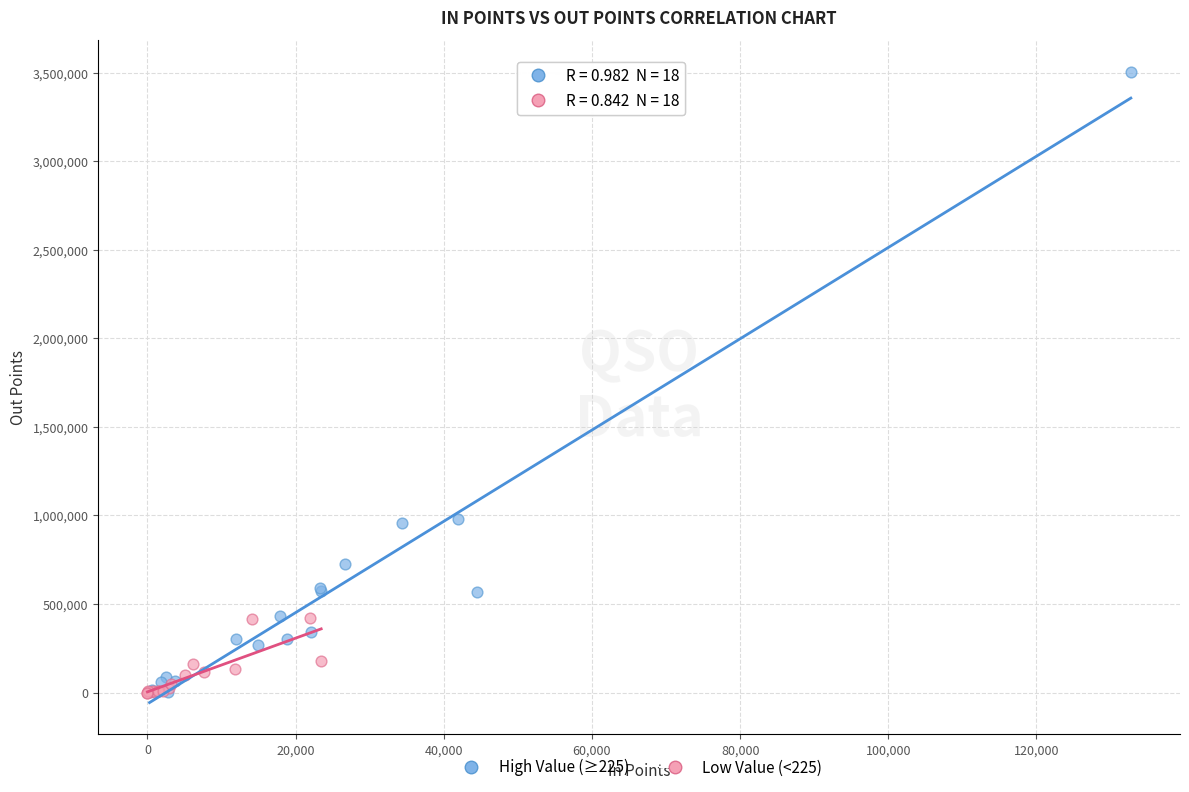

Which series has the widest spread of Y values?

High Value (≥225)